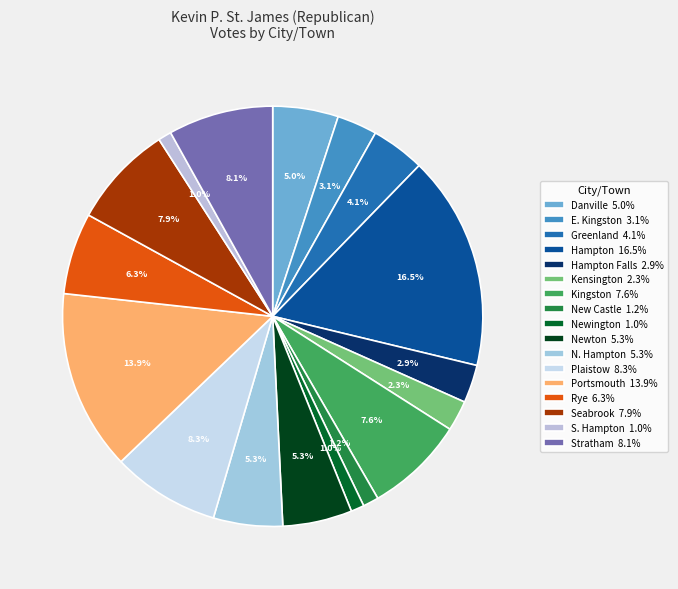

How many slices are in this pie chart?

17